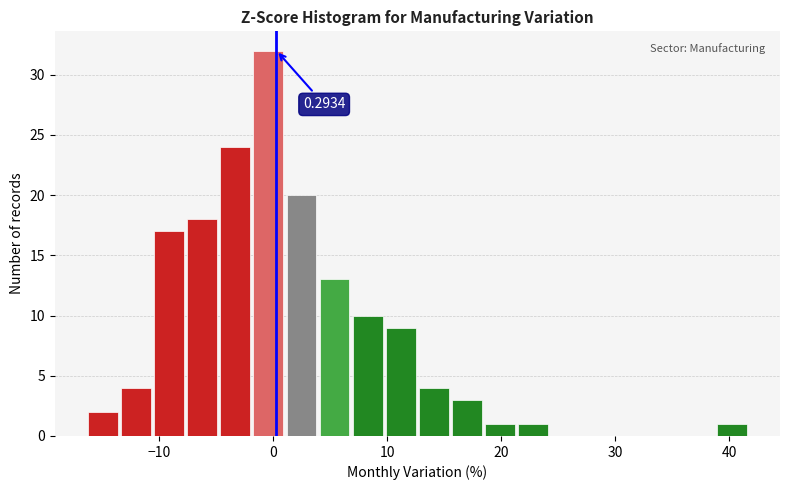

Read against the x-axis, roughly where is the centre of the tallest bar?

0